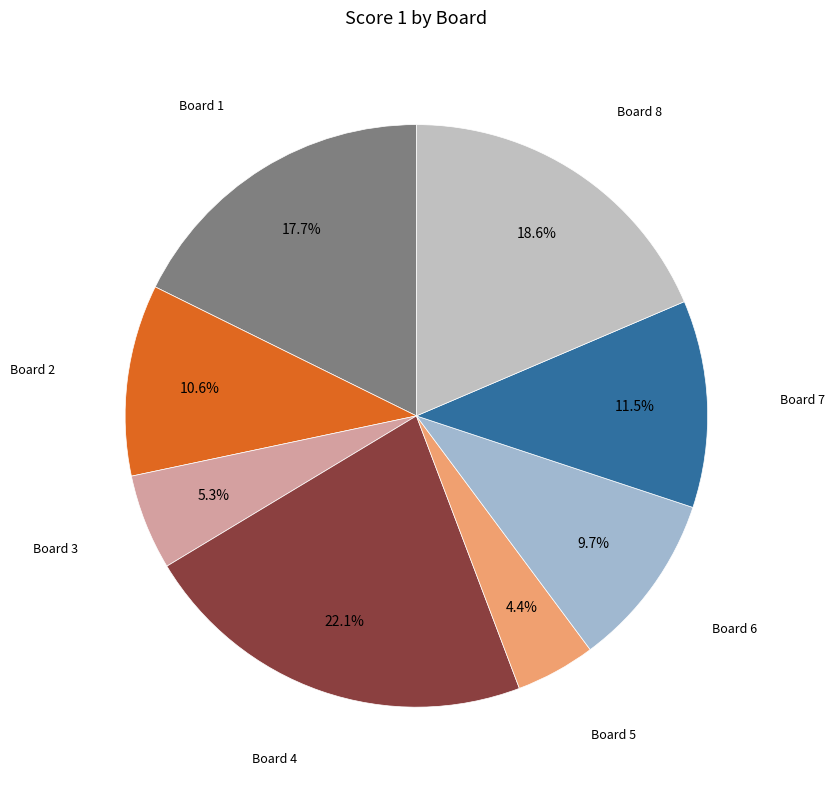

Rank the categories by value from lowest to highest.

Board 5, Board 3, Board 6, Board 2, Board 7, Board 1, Board 8, Board 4